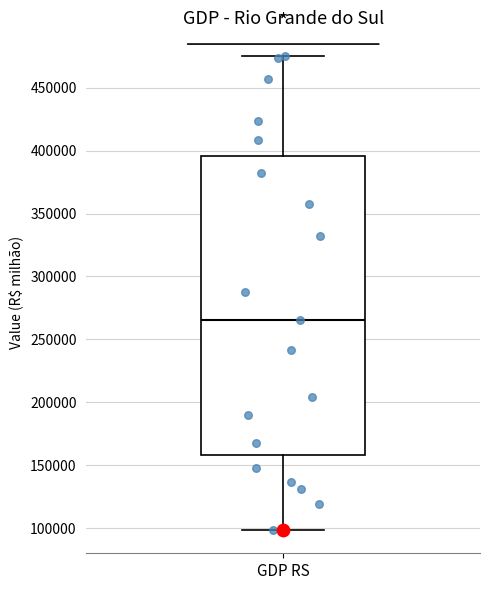

Transcribe this box plot: give where the median line is, the range the box spans, and where the two whiskers end, as read against the y-axis. The values are not printed on the chart, so give them approximately, as read against the axis.

median 265000, box 160000 to 395000, whiskers 100000 to 475000